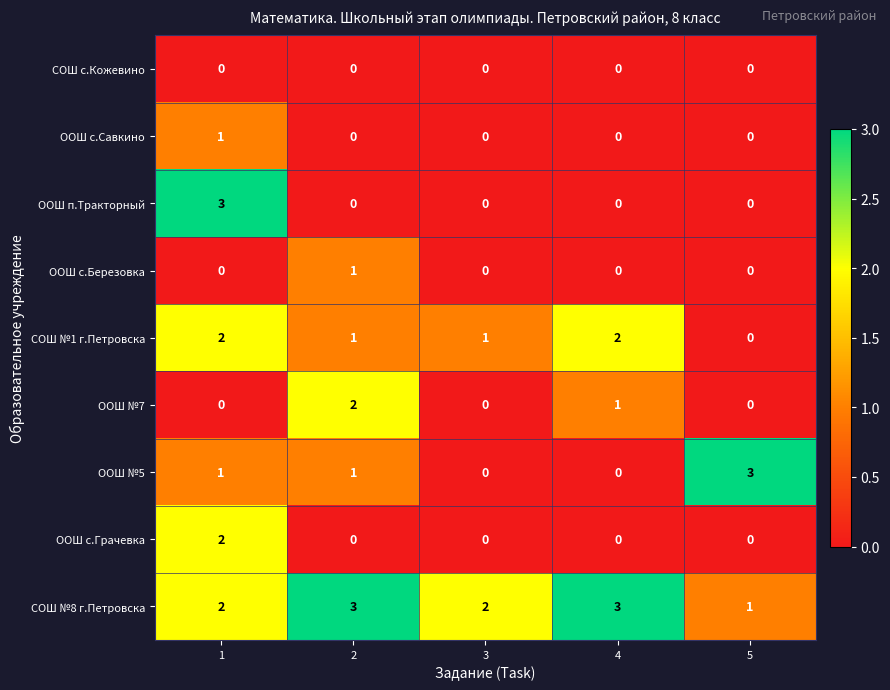

Is it true that СОШ №8 г.Петровска equals 2 at 5?

False